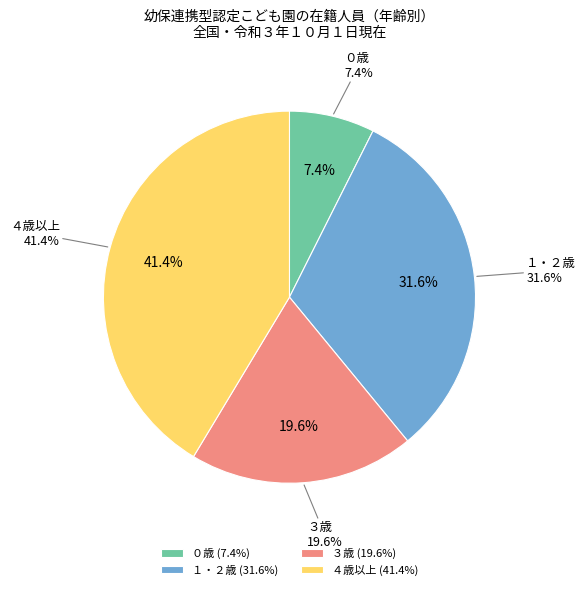

What portion of the pie excludes １・２歳?

68.4%